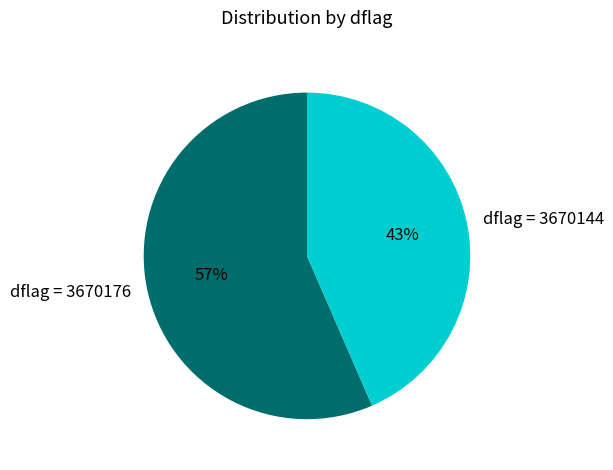

Which category has the biggest portion of the pie?

dflag = 3670176